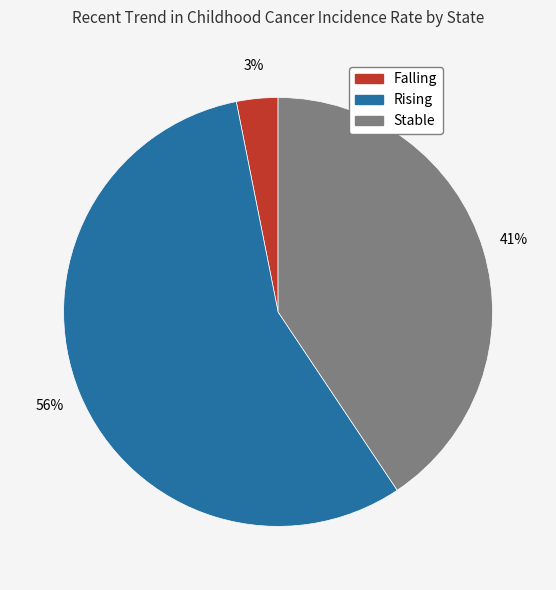

To the nearest percent, what is the difference between the largest and smallest slice percentages?

53%